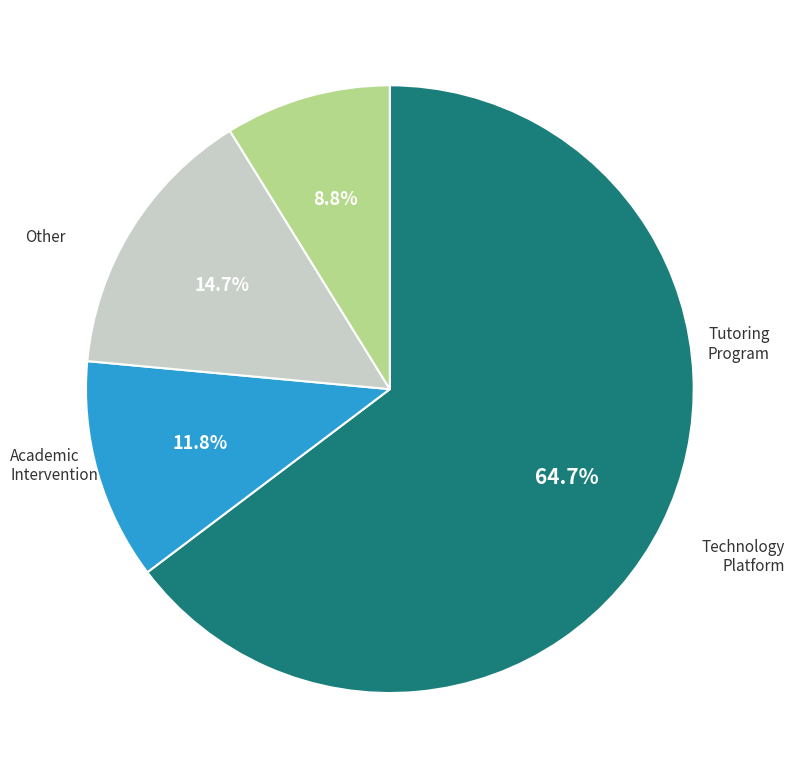

How many segments does this pie chart have?

4